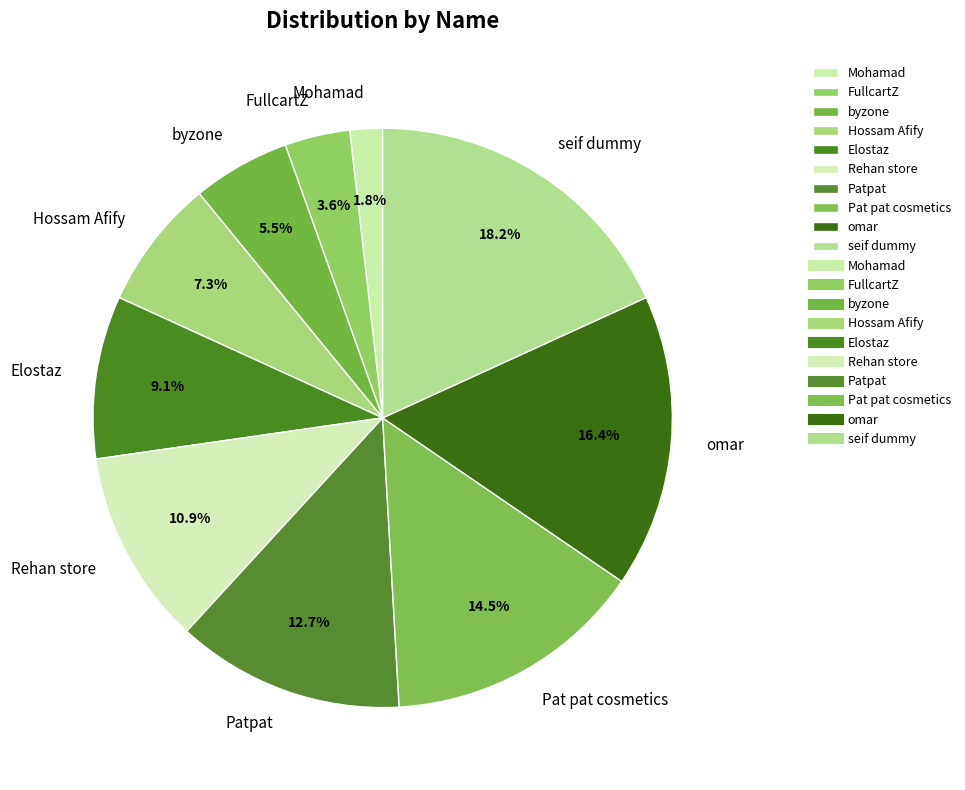

Do Pat pat cosmetics and seif dummy together represent more than half of the pie?

No